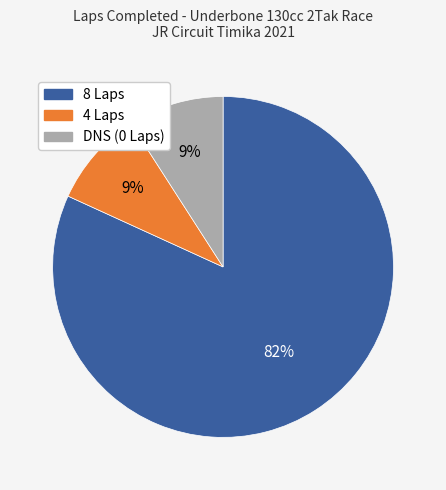

Is there any slice that represents more than half of the pie?

Yes